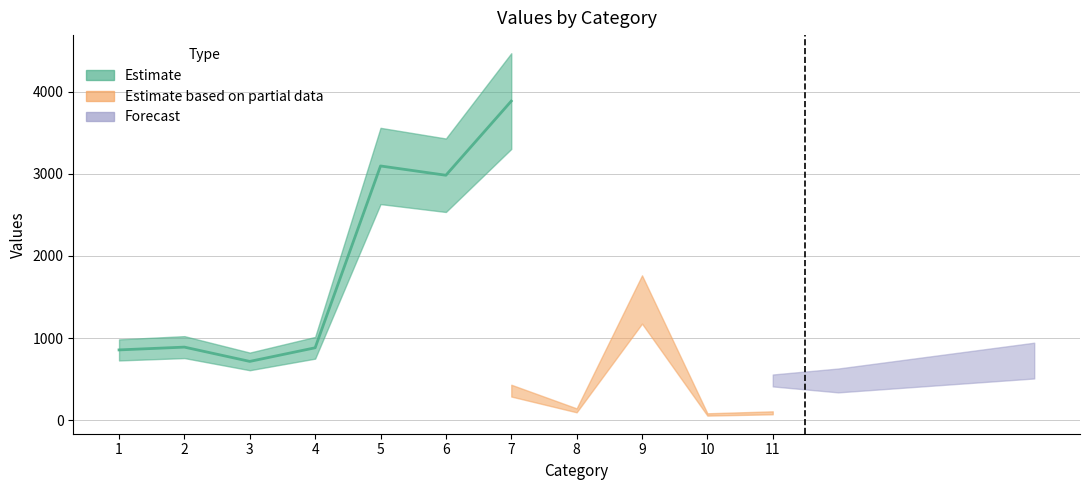

Is the value of Estimate at 7 greater than the value of Estimate based on partial data at 10?

Yes